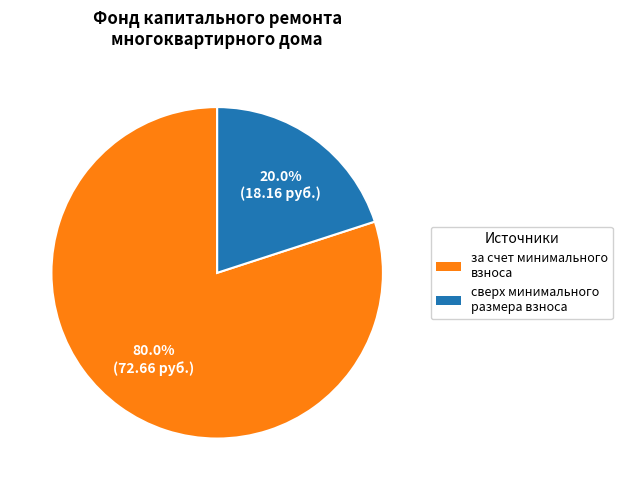

How many slices are in this pie chart?

2